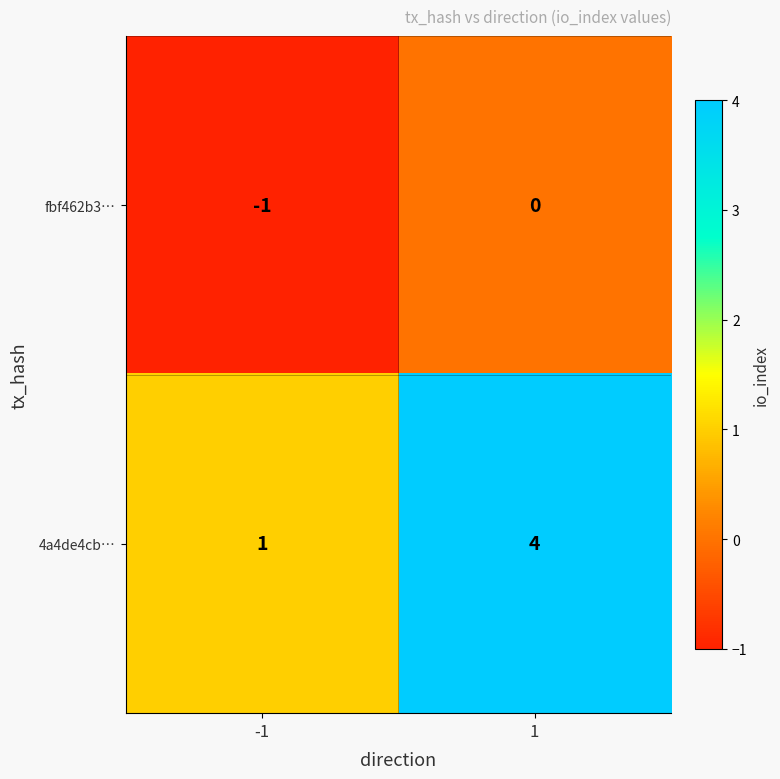

What is the difference between the highest and lowest values at 1?

4